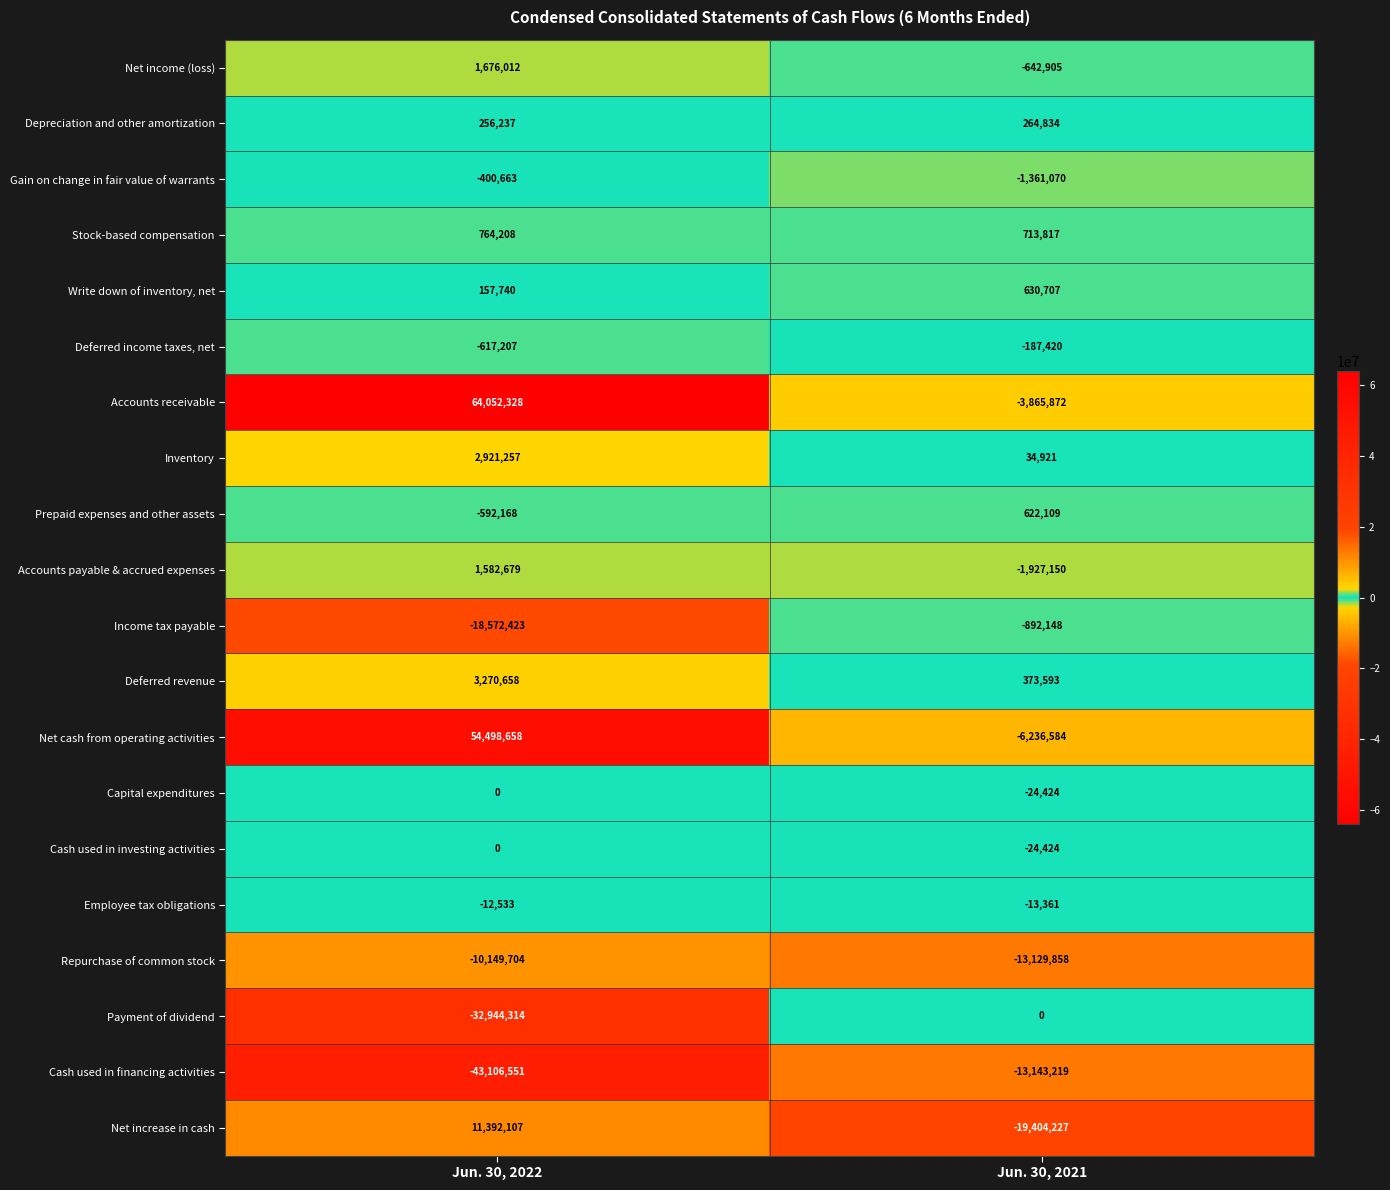

Is it true that Repurchase of common stock equals -10149704 at Jun. 30, 2022?

True